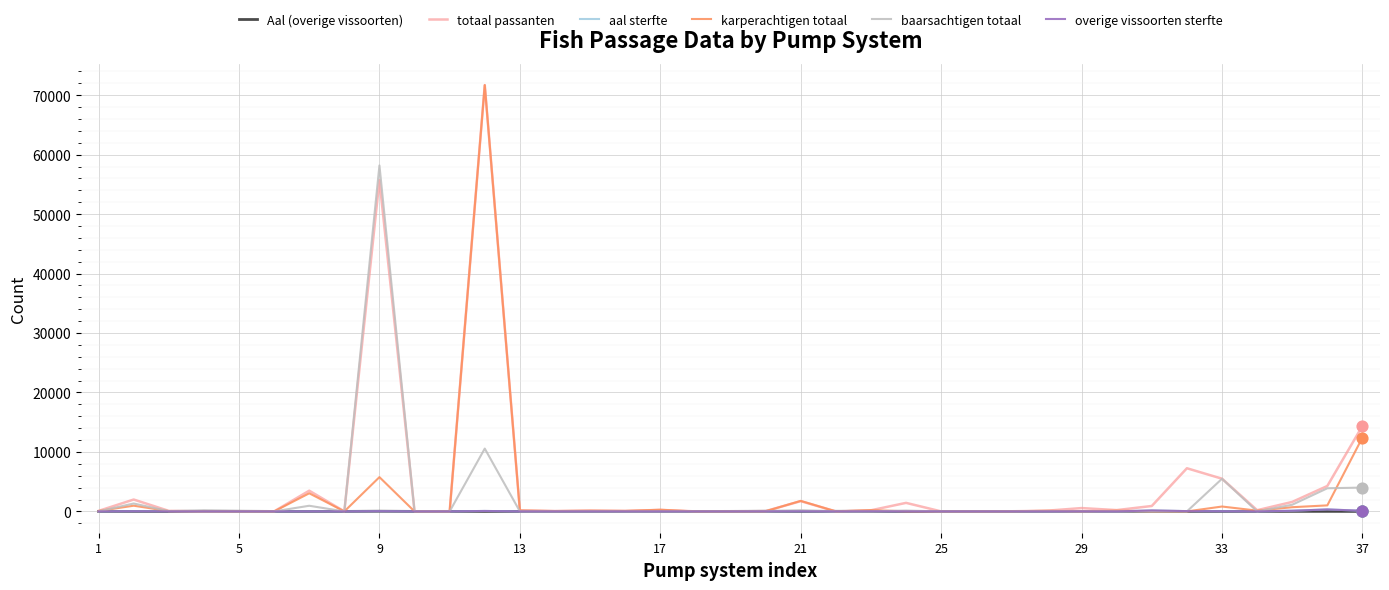

At how many categories does at least one series exceed 35010?

2